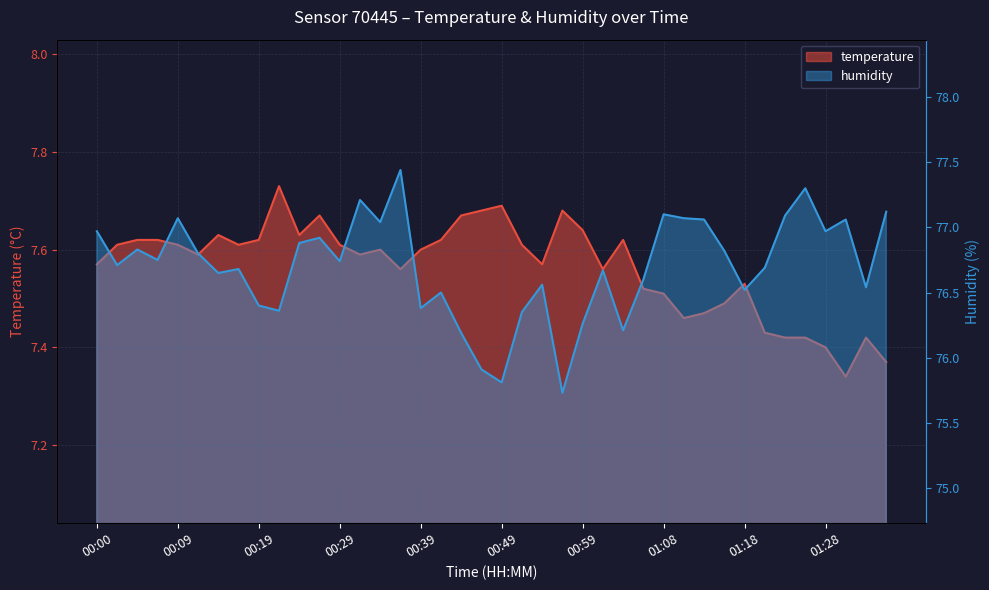

What are all the series names shown in the legend?

temperature, humidity